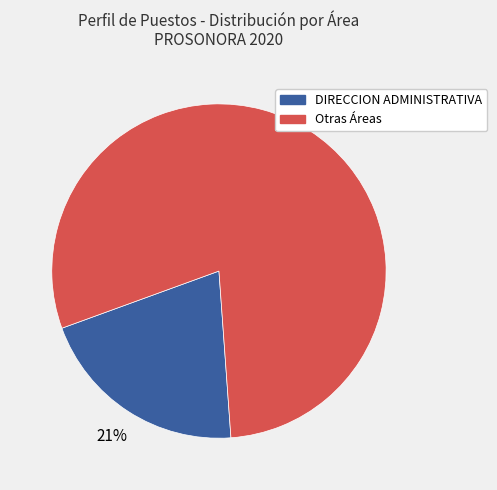

Does any single category account for the majority?

Yes